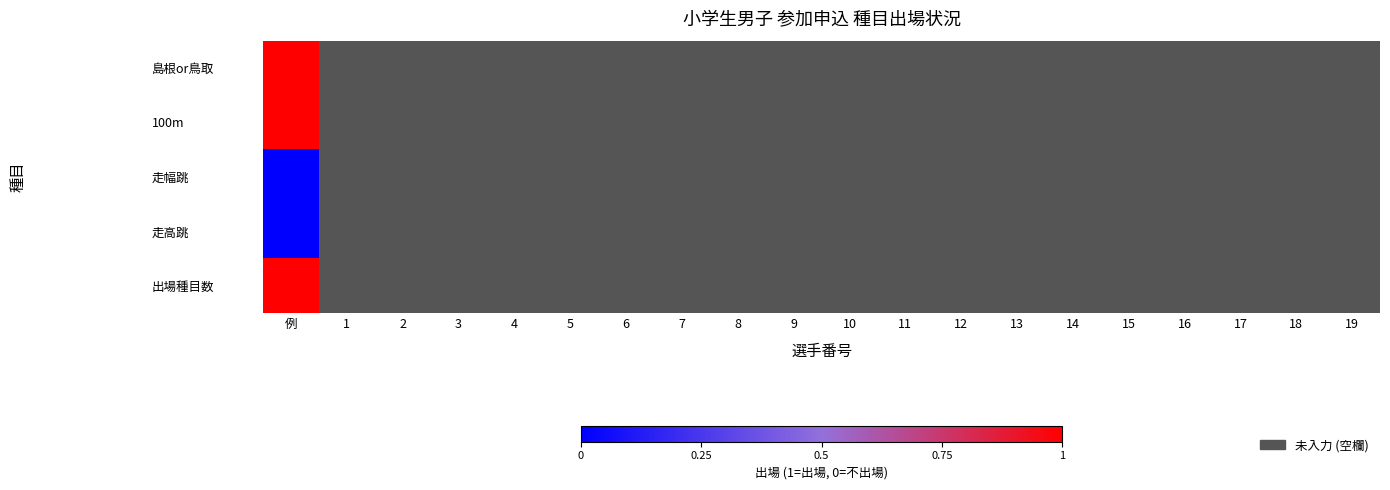

At which label is 島根or鳥取 closest to 1?

例